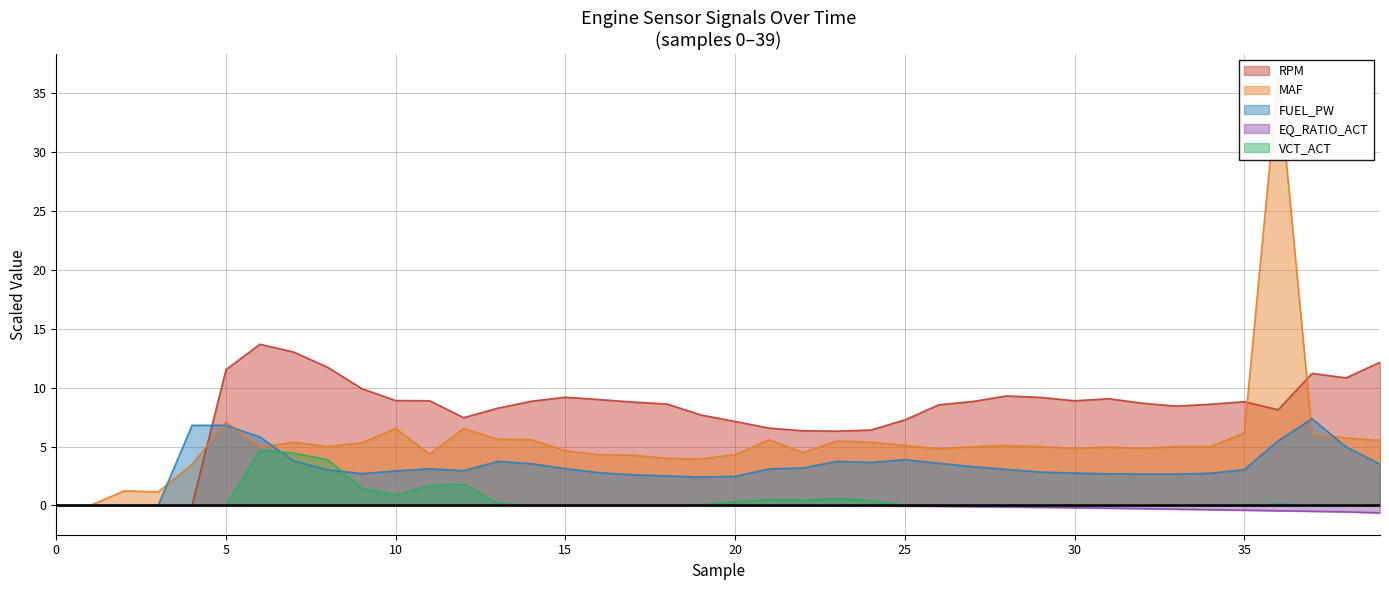

Reading left to right, list all the values displayed in this chart.

RPM: 0=0.0	1=0.0	2=0.0	3=0.0	4=0.0	5=11.5	6=13.7	7=13.0	8=11.7	9=9.9	10=8.9	11=8.9	12=7.5	13=8.2	14=8.8	15=9.2	16=9.0	17=8.8	18=8.6	19=7.7	20=7.1	21=6.6	22=6.3	23=6.3	24=6.4	25=7.3	26=8.5	27=8.8	28=9.3	29=9.2	30=8.9	31=9.1	32=8.7	33=8.4	34=8.6	35=8.8	36=8.1	37=11.2	38=10.8	39=12.2
MAF: 0=0.0	1=0.0	2=1.2	3=1.1	4=3.5	5=7.1	6=4.9	7=5.4	8=5.0	9=5.3	10=6.5	11=4.3	12=6.5	13=5.6	14=5.6	15=4.6	16=4.3	17=4.3	18=4.0	19=4.0	20=4.3	21=5.6	22=4.5	23=5.5	24=5.4	25=5.1	26=4.8	27=5.0	28=5.1	29=5.0	30=4.8	31=4.9	32=4.8	33=5.0	34=5.0	35=6.2	36=36.5	37=6.0	38=5.7	39=5.5
FUEL_PW: 0=0.0	1=0.0	2=0.0	3=0.0	4=6.8	5=6.8	6=5.8	7=3.8	8=3.0	9=2.7	10=2.9	11=3.1	12=2.9	13=3.7	14=3.5	15=3.1	16=2.8	17=2.6	18=2.5	19=2.4	20=2.5	21=3.1	22=3.2	23=3.7	24=3.6	25=3.9	26=3.6	27=3.3	28=3.1	29=2.8	30=2.8	31=2.7	32=2.7	33=2.7	34=2.7	35=3.0	36=5.5	37=7.4	38=5.0	39=3.5
EQ_RATIO_ACT: 0=0.0	1=0.0	2=0.0	3=0.0	4=0.0	5=0.0	6=0.0	7=0.0	8=0.0	9=0.0	10=0.0	11=0.0	12=0.0	13=0.0	14=0.0	15=0.0	16=0.0	17=0.0	18=0.0	19=0.0	20=-0.0	21=-0.0	22=-0.0	23=-0.0	24=-0.0	25=-0.1	26=-0.1	27=-0.1	28=-0.1	29=-0.2	30=-0.2	31=-0.2	32=-0.3	33=-0.3	34=-0.4	35=-0.4	36=-0.5	37=-0.5	38=-0.5	39=-0.6
VCT_ACT: 0=0.0	1=0.0	2=0.0	3=0.0	4=0.0	5=0.0	6=4.7	7=4.4	8=3.9	9=1.4	10=0.9	11=1.7	12=1.8	13=0.2	14=0.0	15=0.0	16=0.0	17=0.0	18=0.0	19=0.1	20=0.3	21=0.5	22=0.4	23=0.6	24=0.4	25=0.0	26=0.0	27=0.0	28=0.0	29=0.0	30=0.0	31=0.0	32=0.0	33=0.0	34=0.0	35=0.0	36=0.1	37=0.0	38=0.0	39=0.0